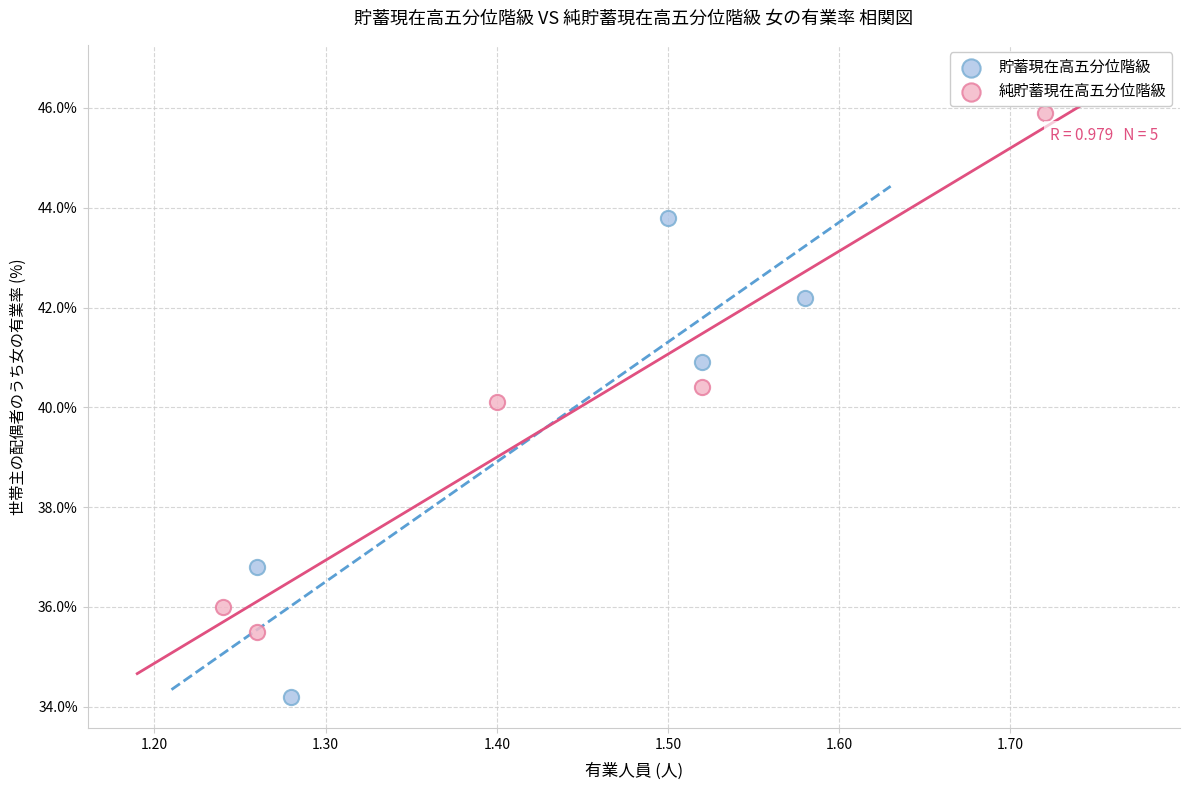

Which series contains the highest Y value?

純貯蓄現在高五分位階級